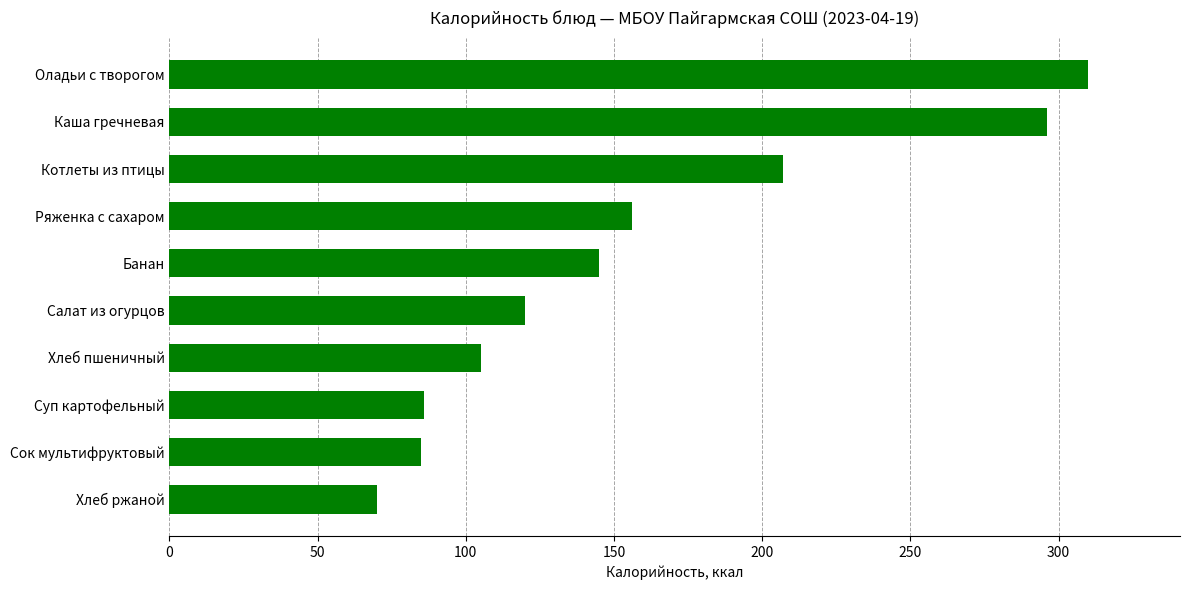

Which has a higher value, Банан or Салат из огурцов?

Банан